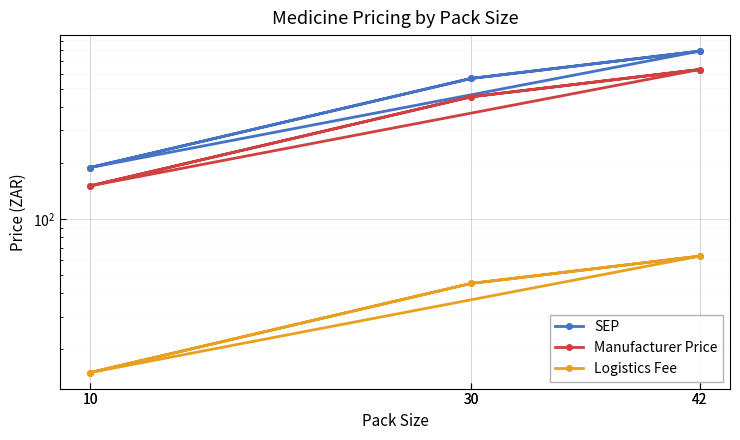

At which label does SEP reach its peak?

42